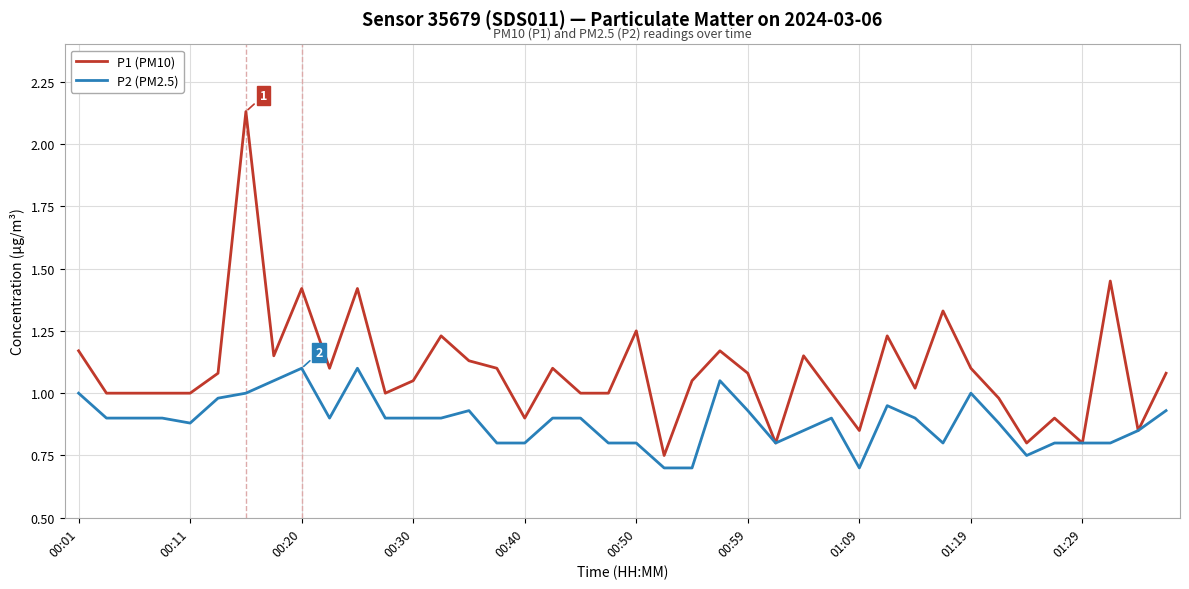

Which series has the largest total across all categories?

P1 (PM10)